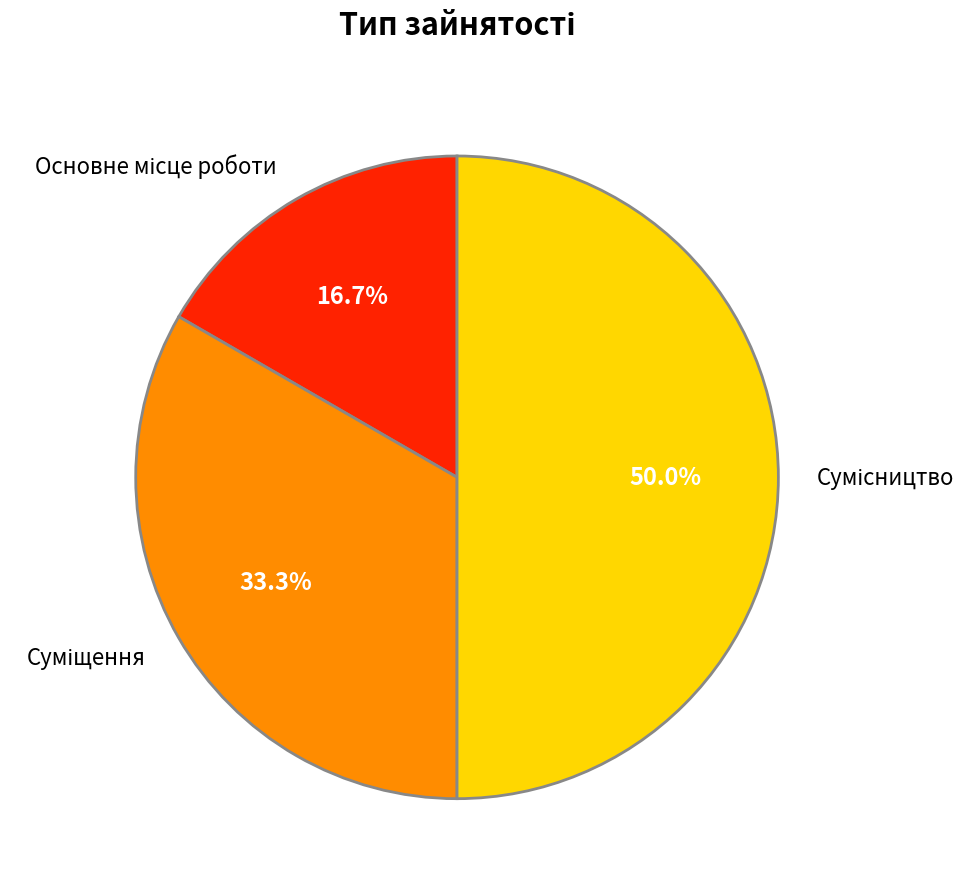

What is the ratio of the value at Основне місце роботи to the value at Сумісництво?

0.3